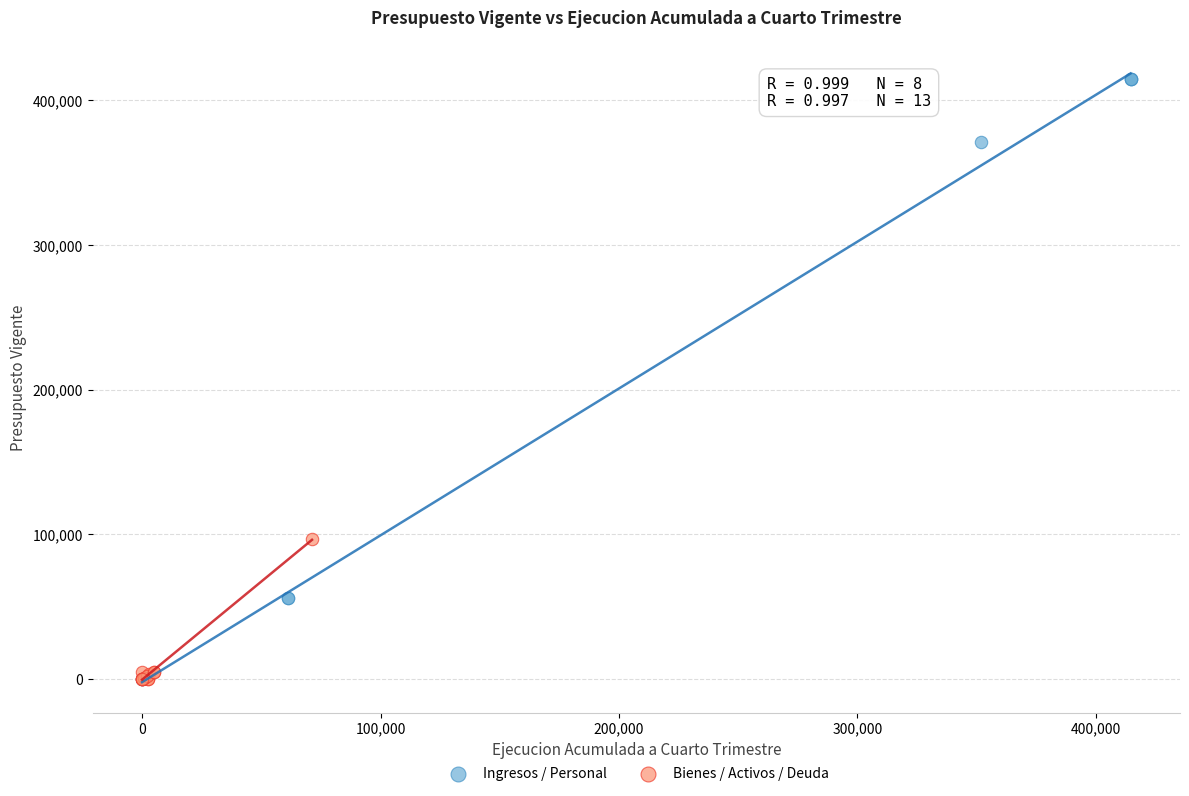

Which series has the widest spread of Y values?

Ingresos / Personal